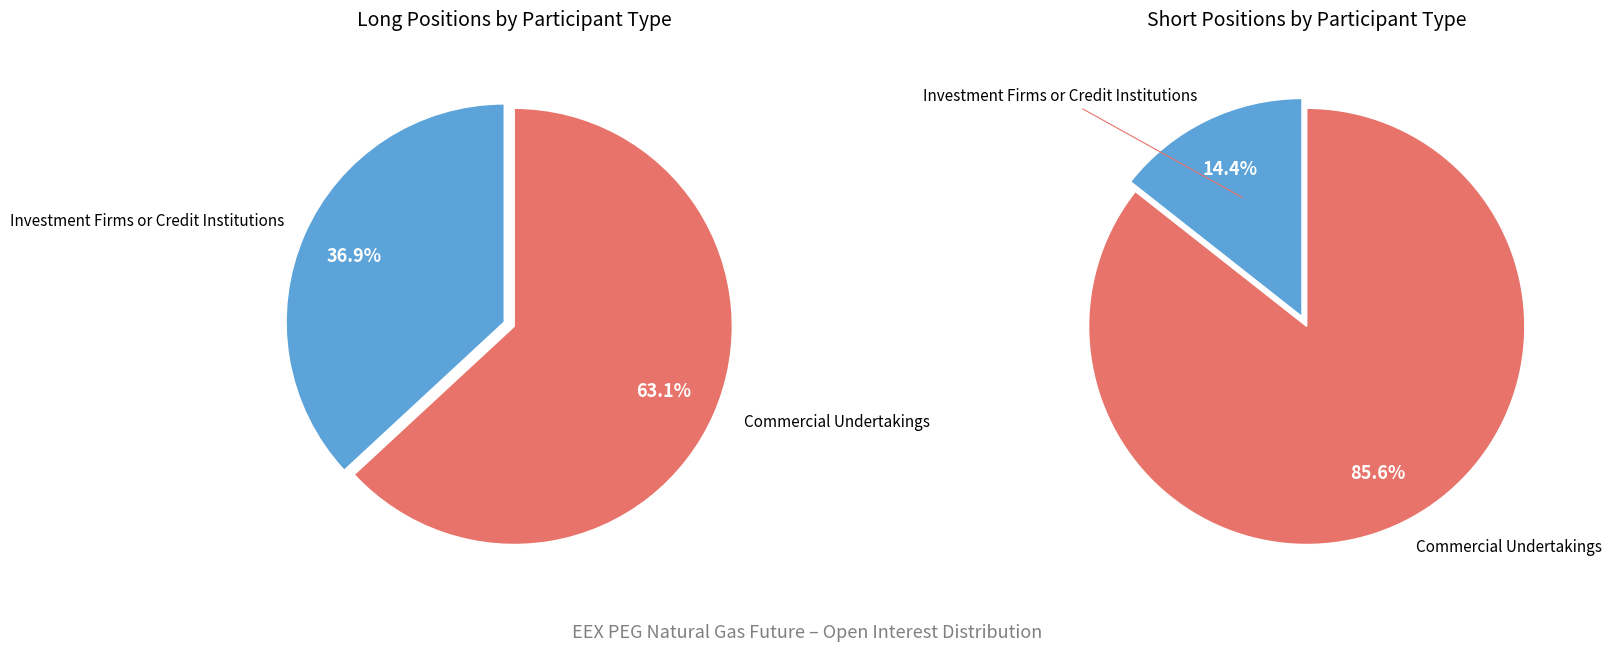

Is it true that Commercial Undertakings is 77% of the pie?

False